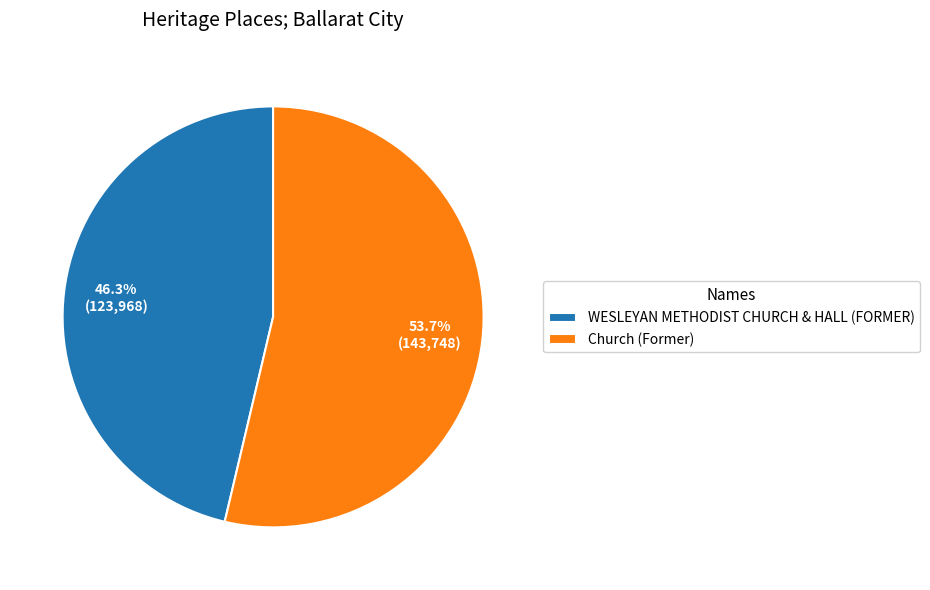

What is the smallest slice in the pie chart?

WESLEYAN METHODIST CHURCH & HALL (FORMER)